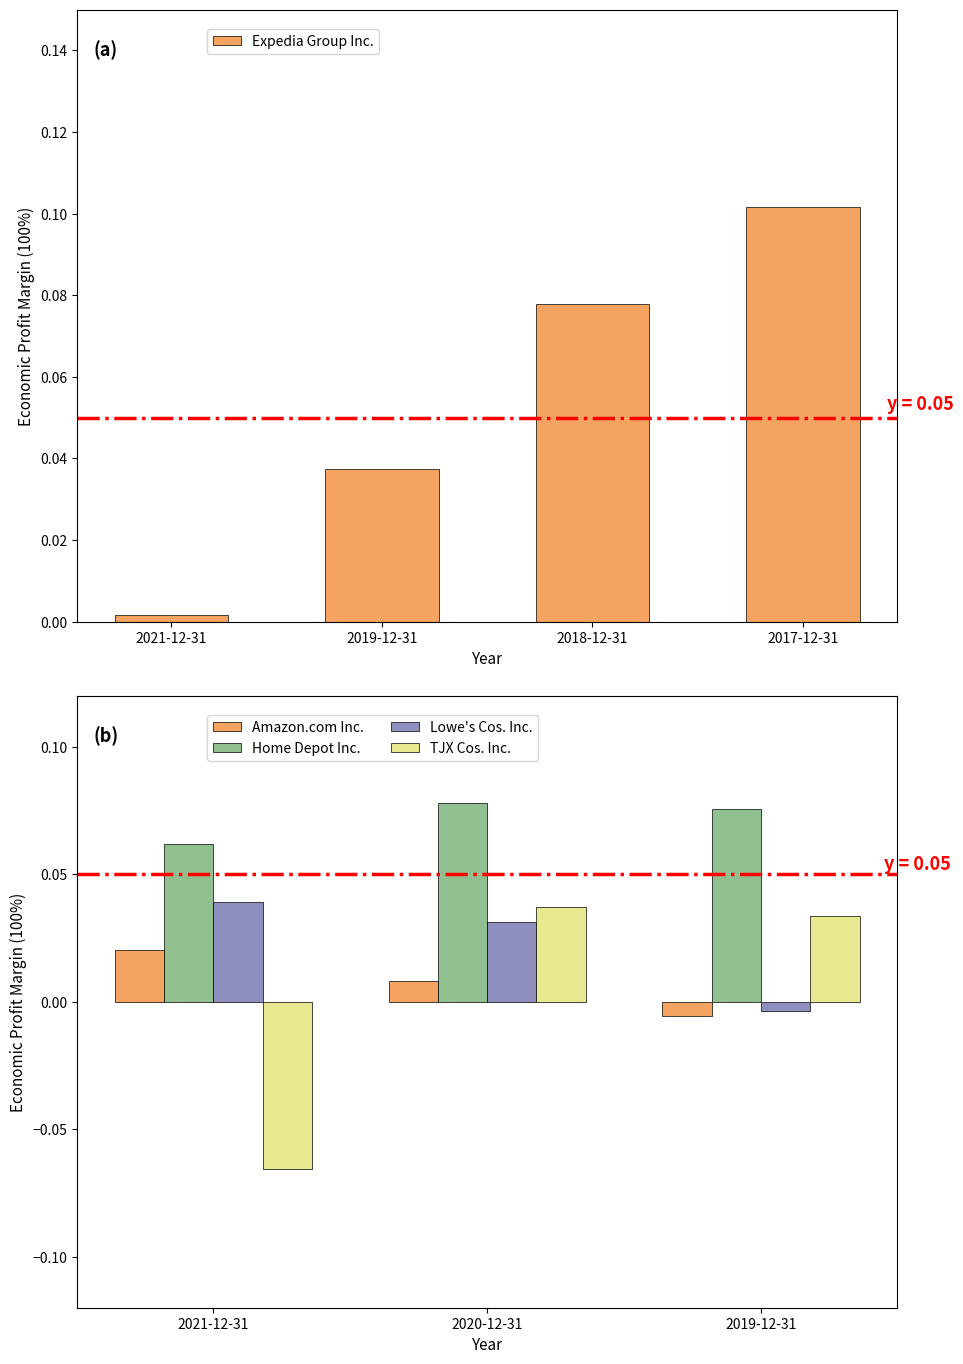

Is it true that Expedia Group Inc. equals 0.0 at 2017-12-31?

False